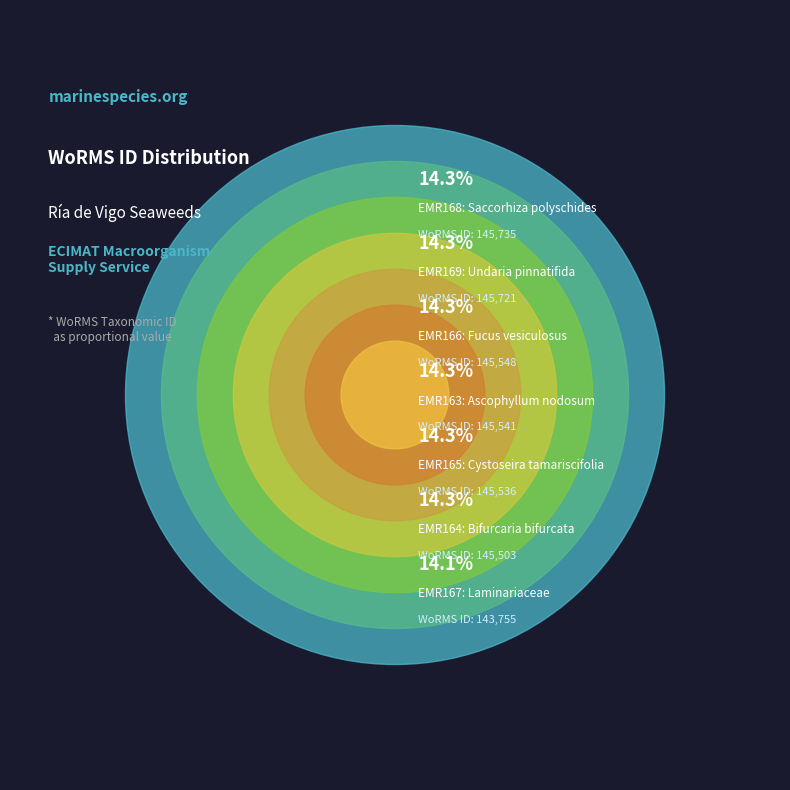

Which slice is the smallest?

EMR167